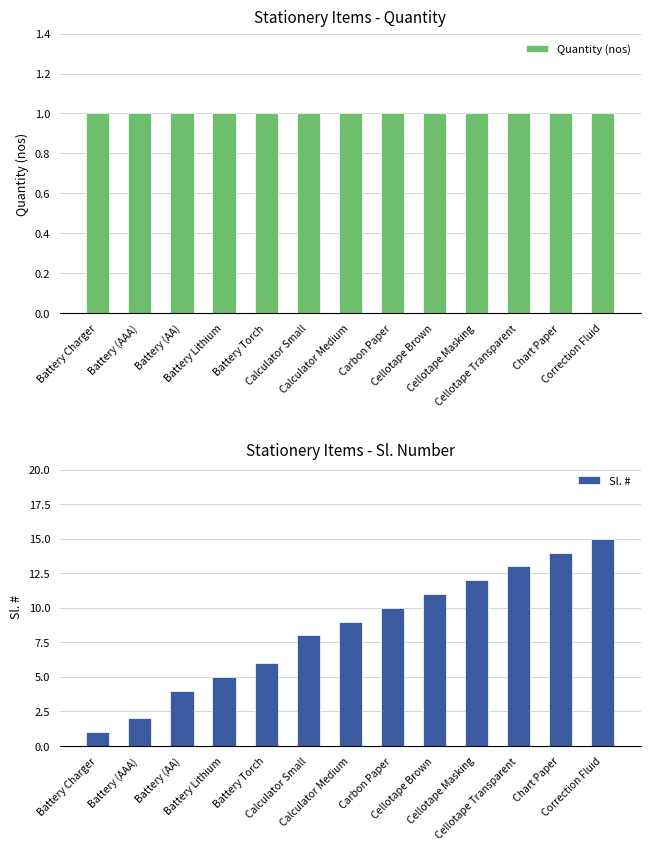

What is the minimum value for Quantity (nos)?

1